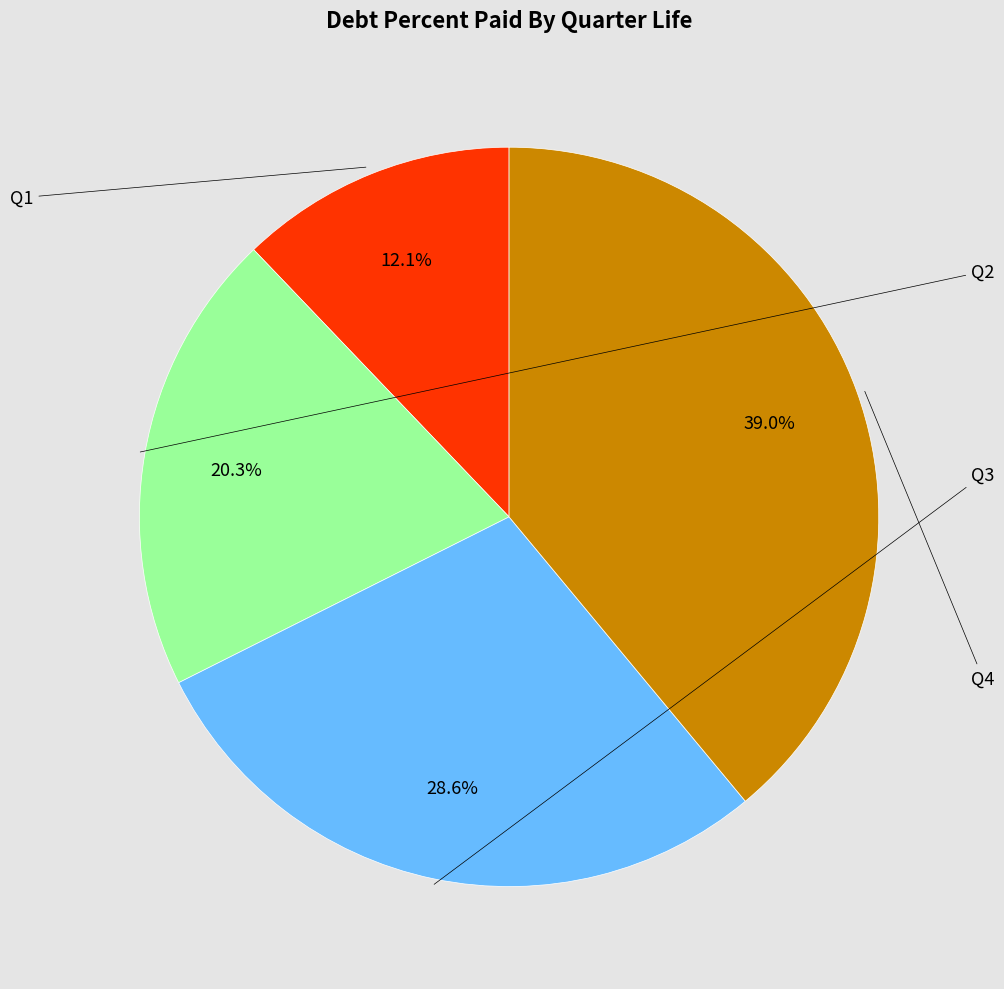

To the nearest percent, what portion does Q2 represent?

20%